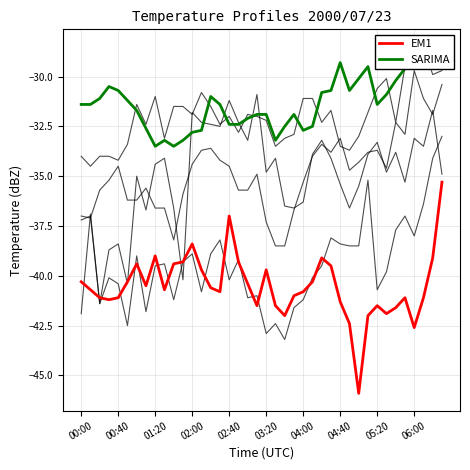

What is the minimum value for EM1?

-45.9